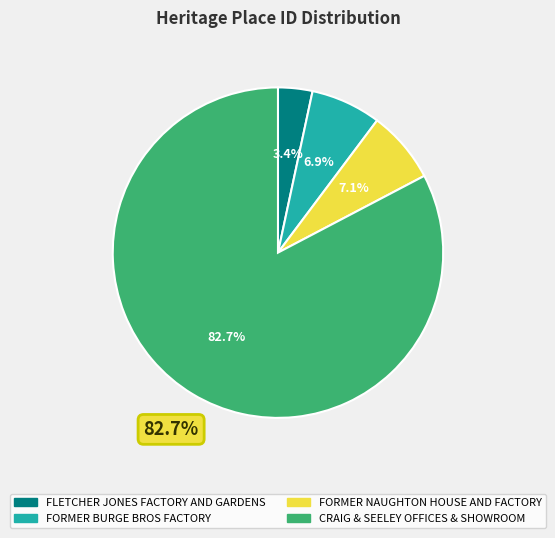

The FORMER NAUGHTON
HOUSE AND FACTORY slice represents 7% of the pie. True or false?

True